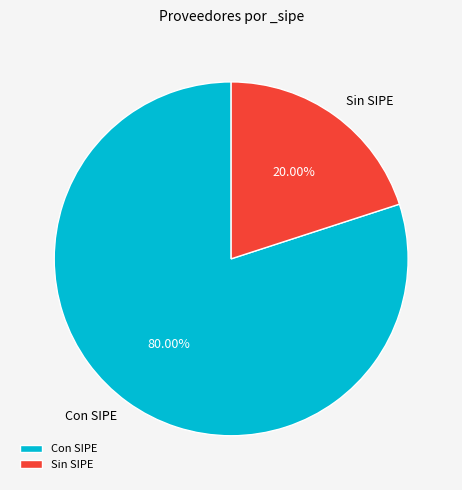

What is the ratio of the value at Con SIPE to the value at Sin SIPE?

4.0